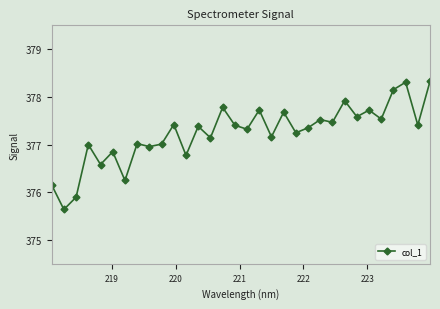

True or false: the data has more than 2 interior local peaks.

True